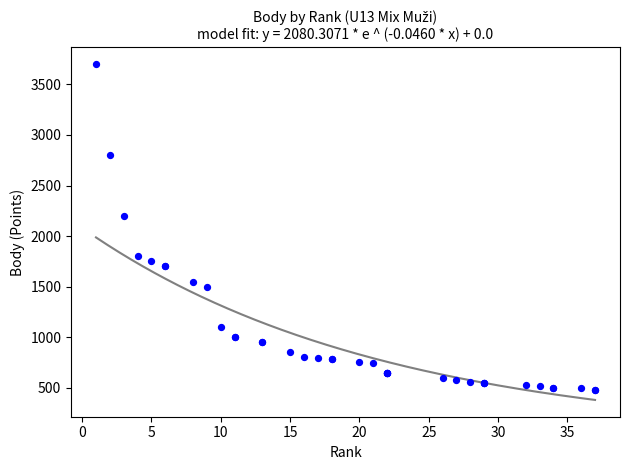

What Y value in the scatter plot is closest to 2087?

2200